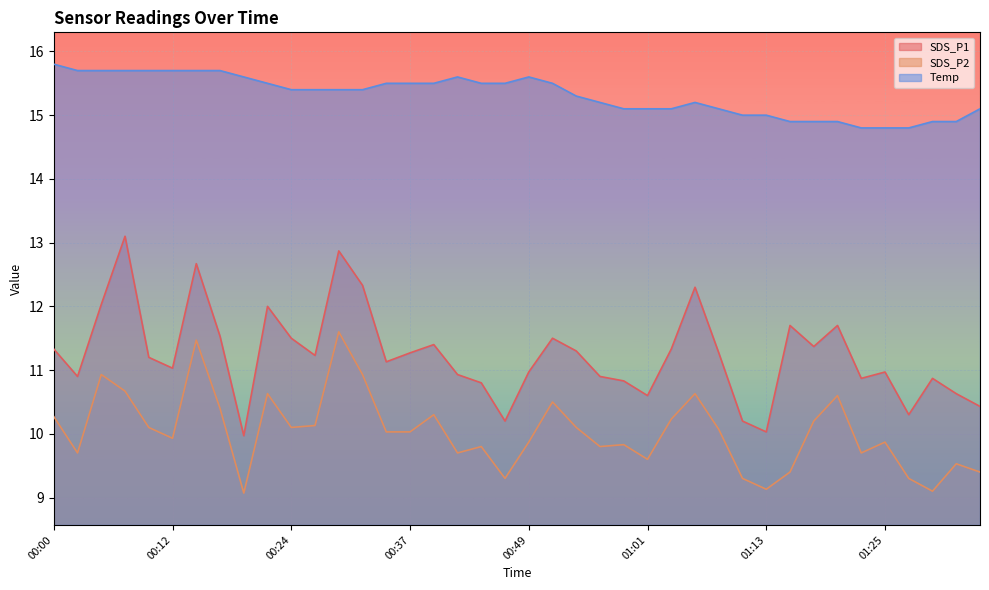

The SDS_P2 series shows 2.2 at 01:25. True or false?

False